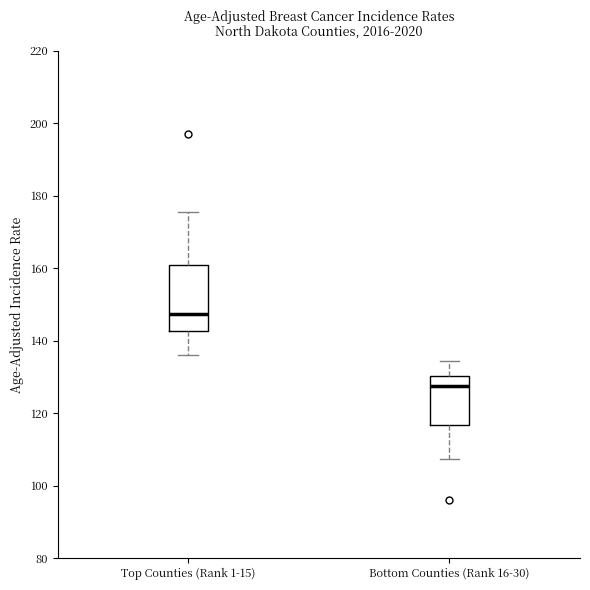

Comparing the boxes themselves (not the whiskers), which one is the tallest?

Top Counties (Rank 1-15)